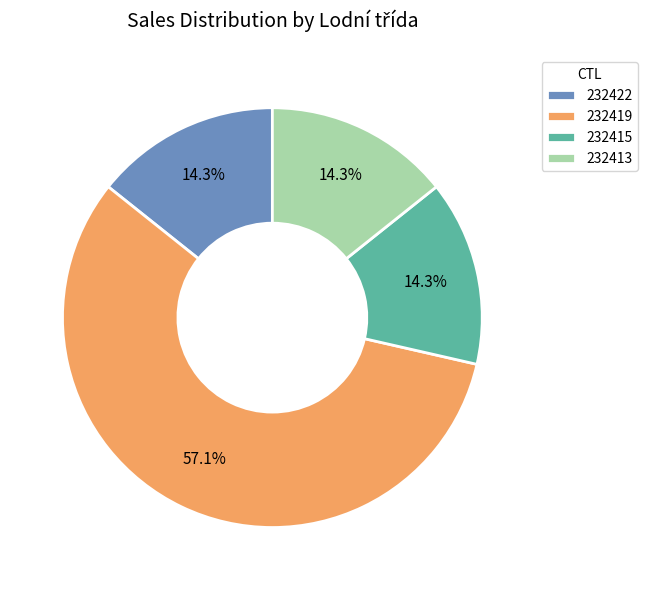

What is the largest slice in the pie chart?

232419